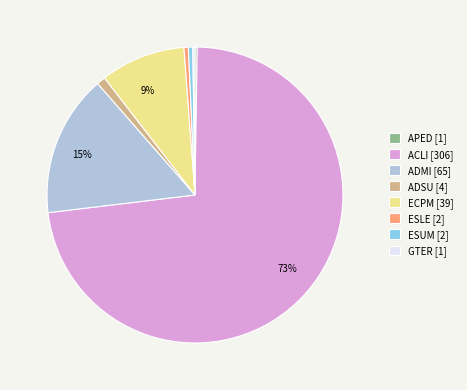

To the nearest percent, what is the average slice percentage?

12%